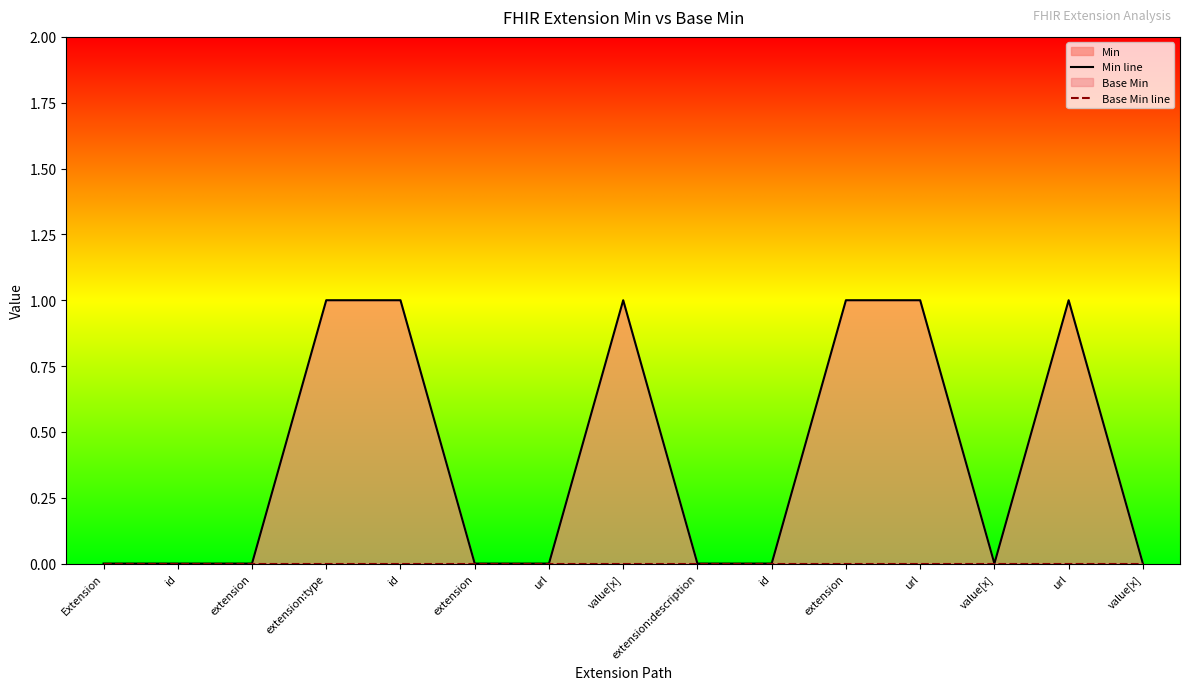

At which category is the sum across all series the highest?

extension:type